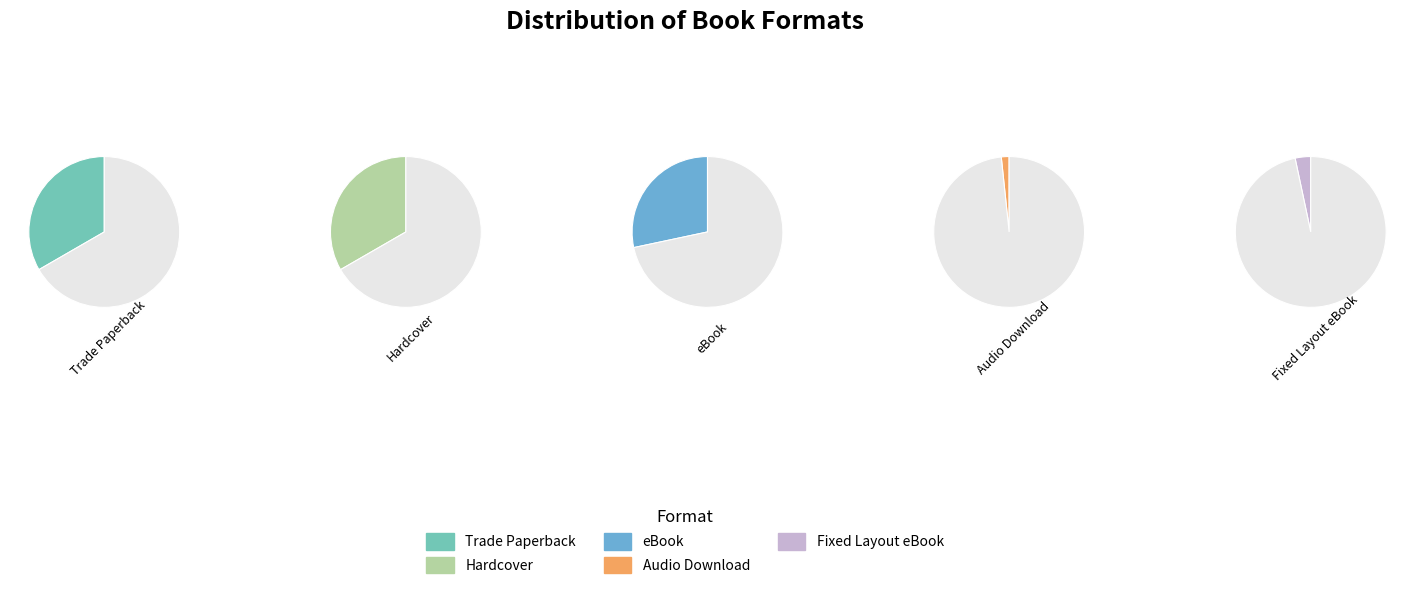

Does Fixed Layout eBook account for over 50% of the chart?

No